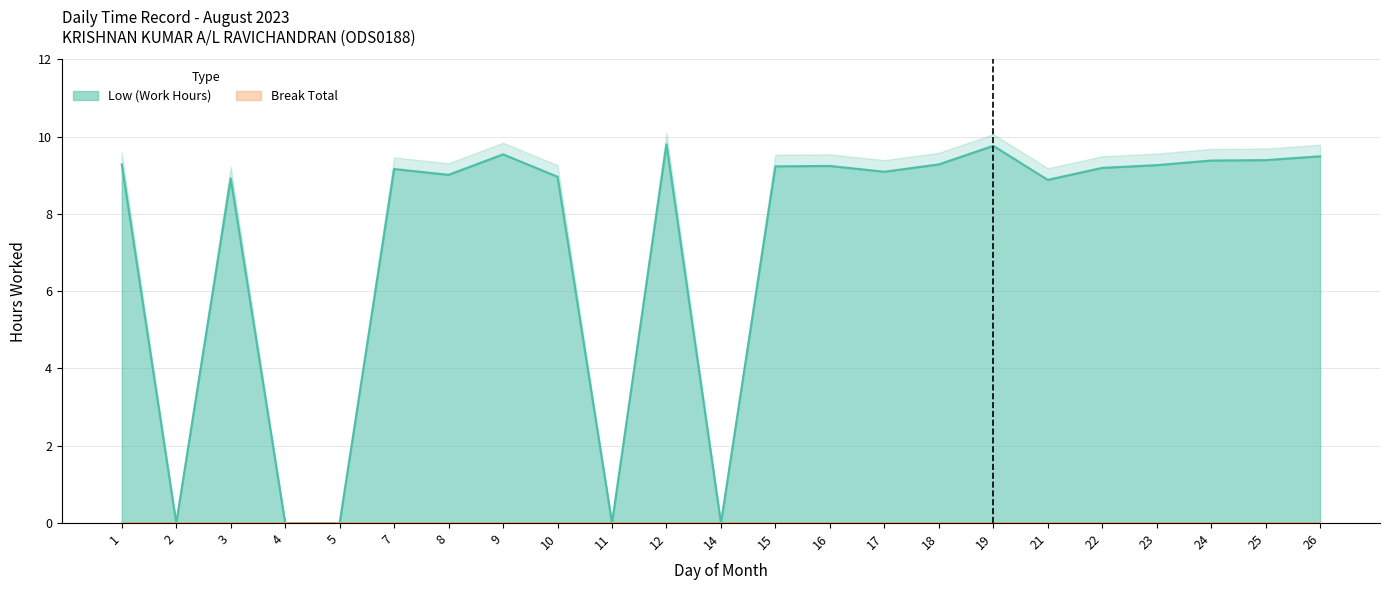

How many data points are above 9?

15